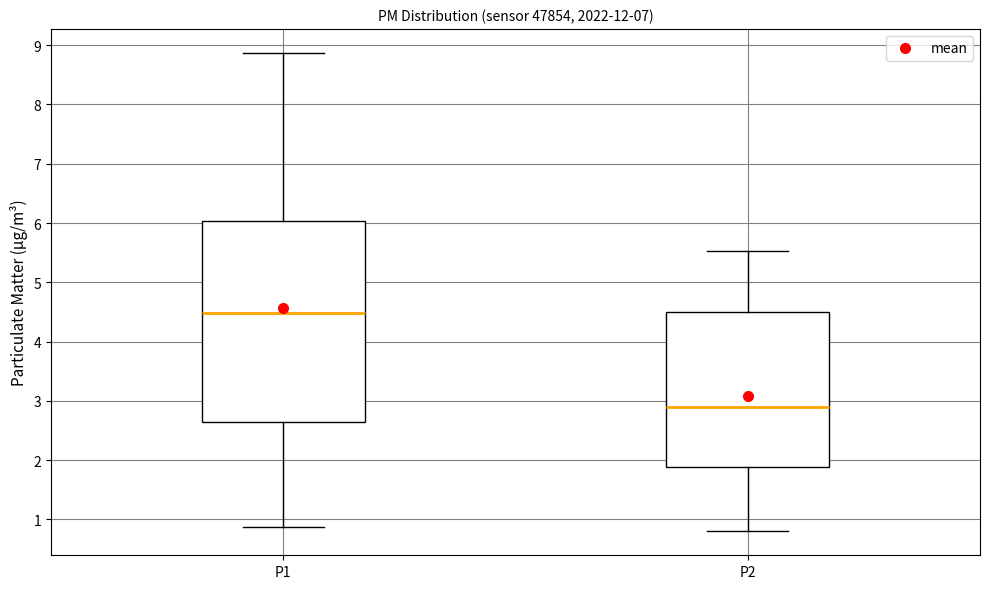

Reading left to right, read every box against the y-axis: the position of its median line, the range the box covers, and the ends of its whiskers. The values are not printed on the chart, so give them approximately, as read against the axis.

P1: median 4.5, box 2.6 to 6.0, whiskers 0.9 to 8.9
P2: median 2.9, box 1.9 to 4.5, whiskers 0.8 to 5.5